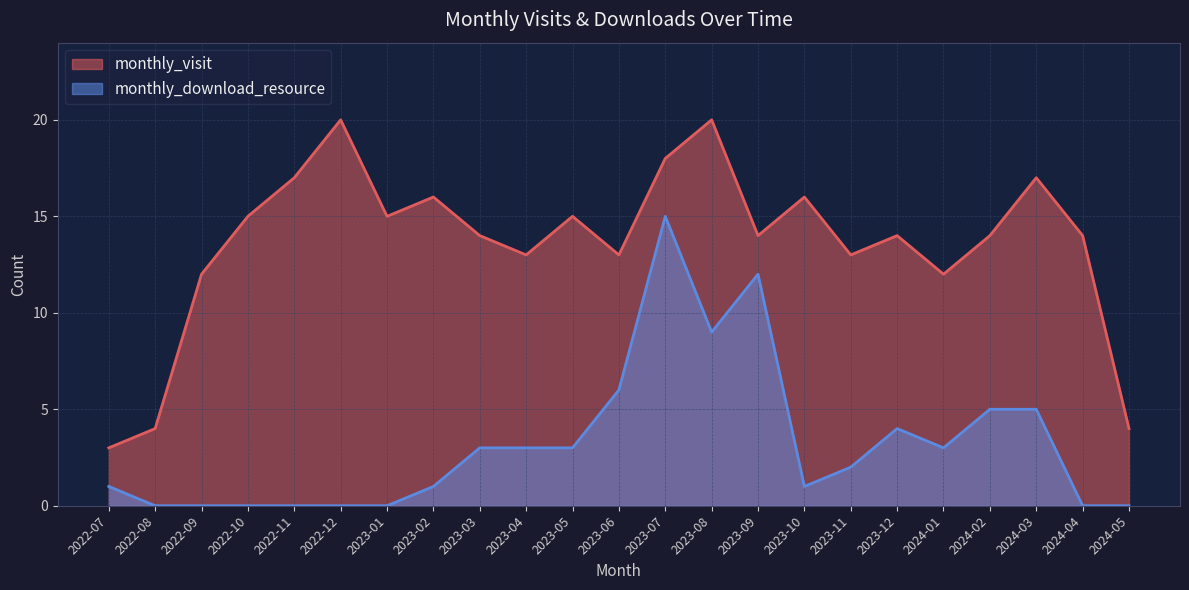

How many data points does each series have?

23